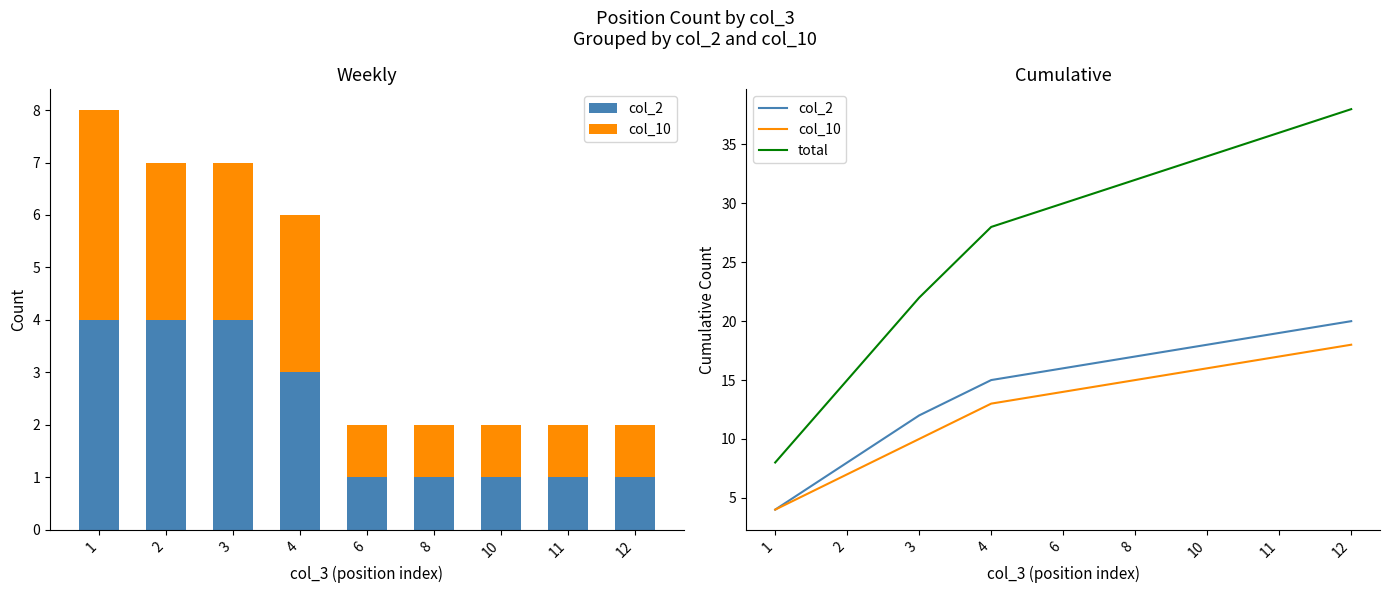

Which category has the lowest value in the total series?

1